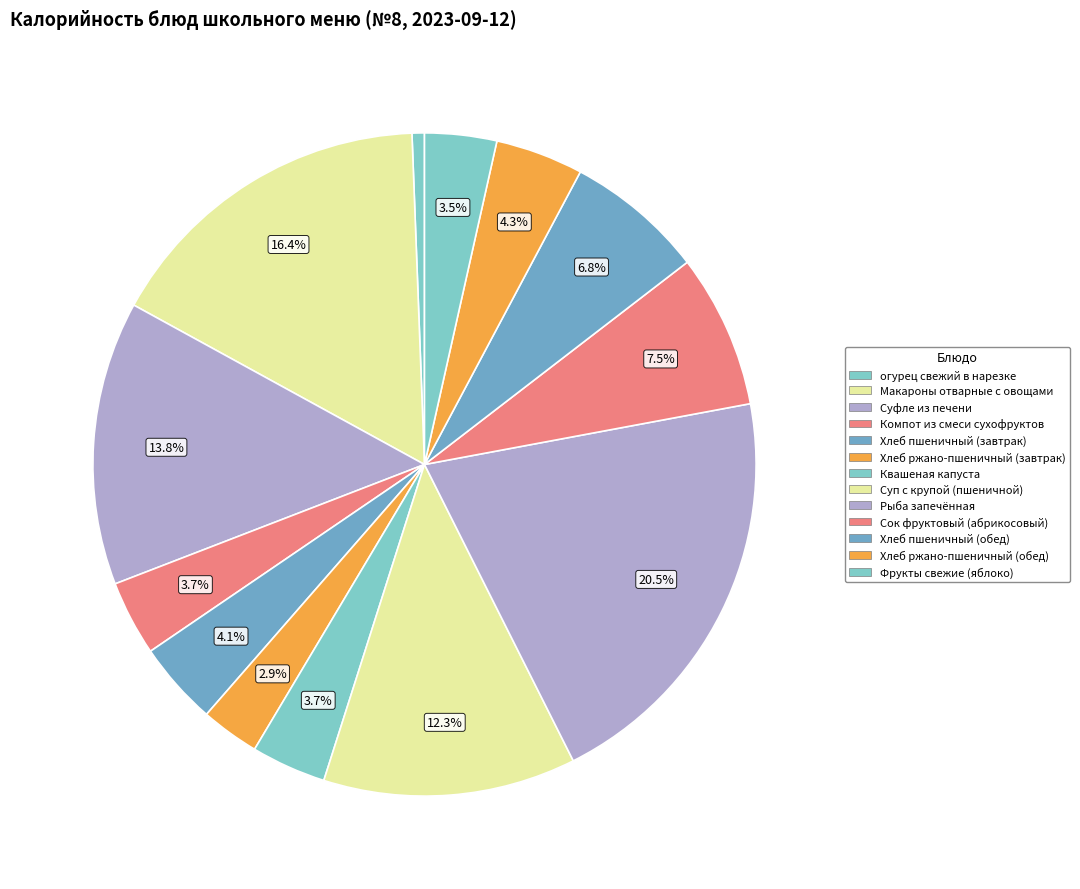

Which slice is the largest?

Рыба запечённая